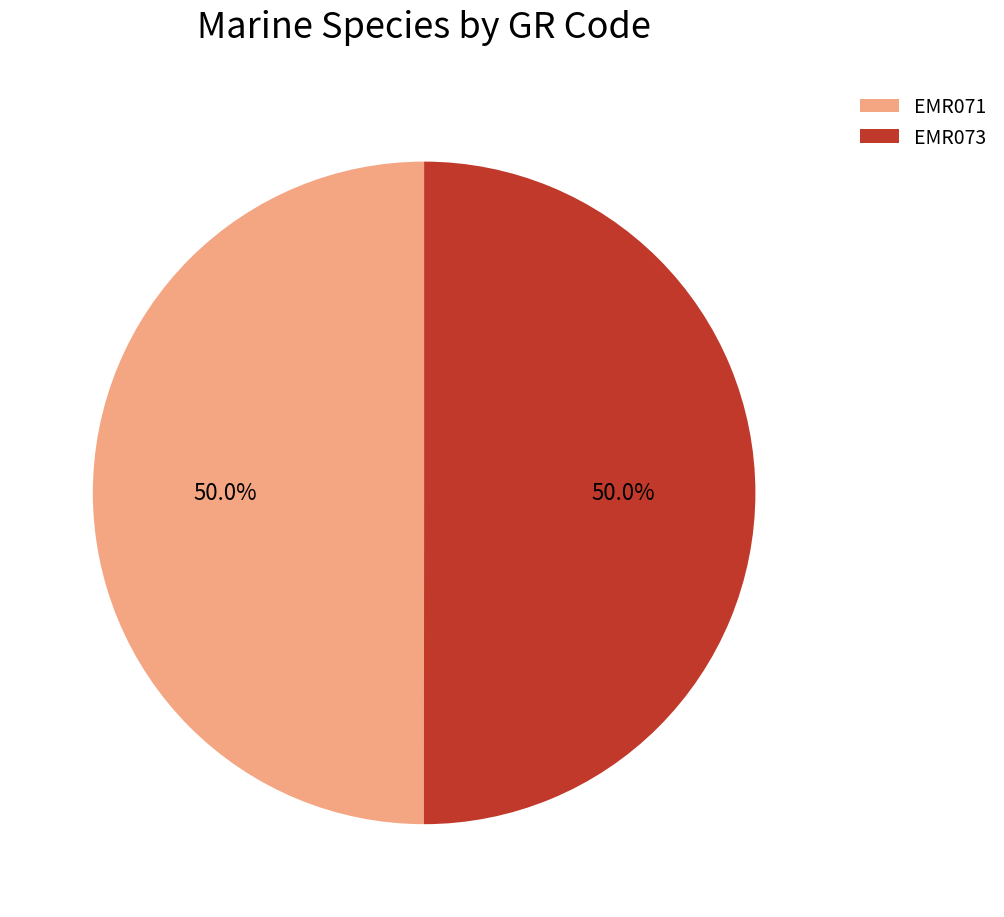

What is the total percentage of EMR073 and EMR071?

100.0%